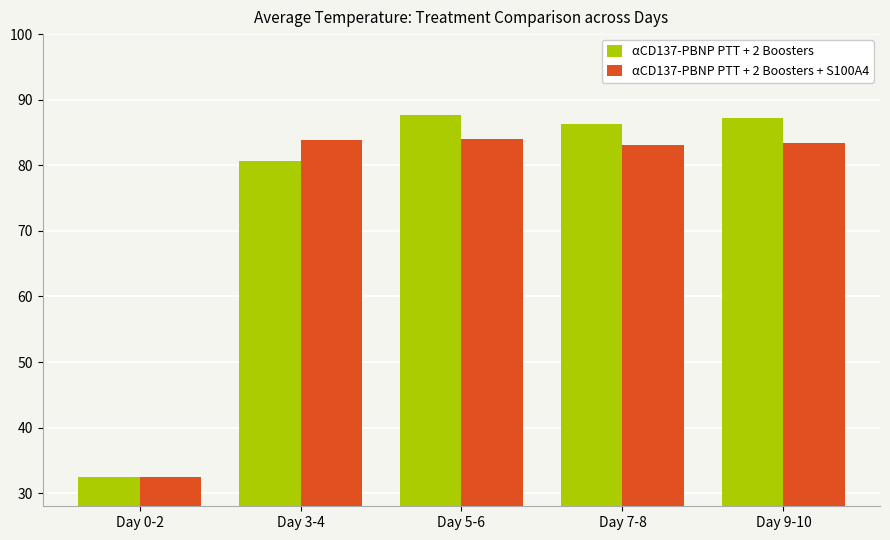

At which category does the chart reach its minimum across all series?

Day 0-2